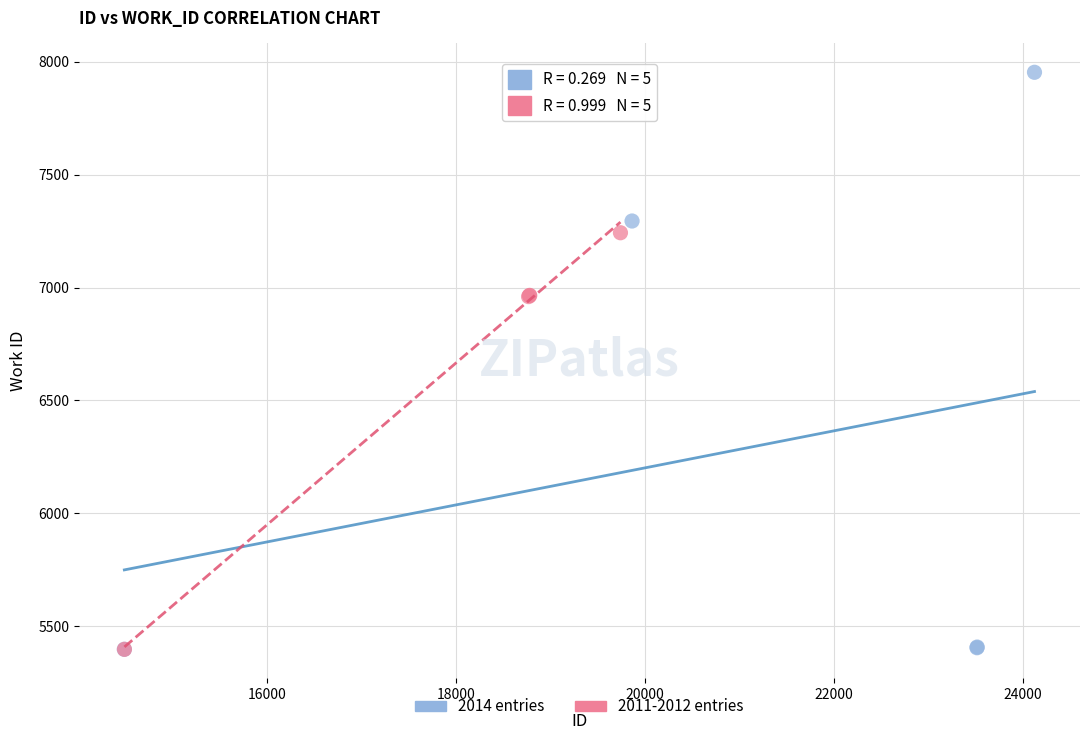

Which series has the largest Y range (max minus min)?

2014 entries